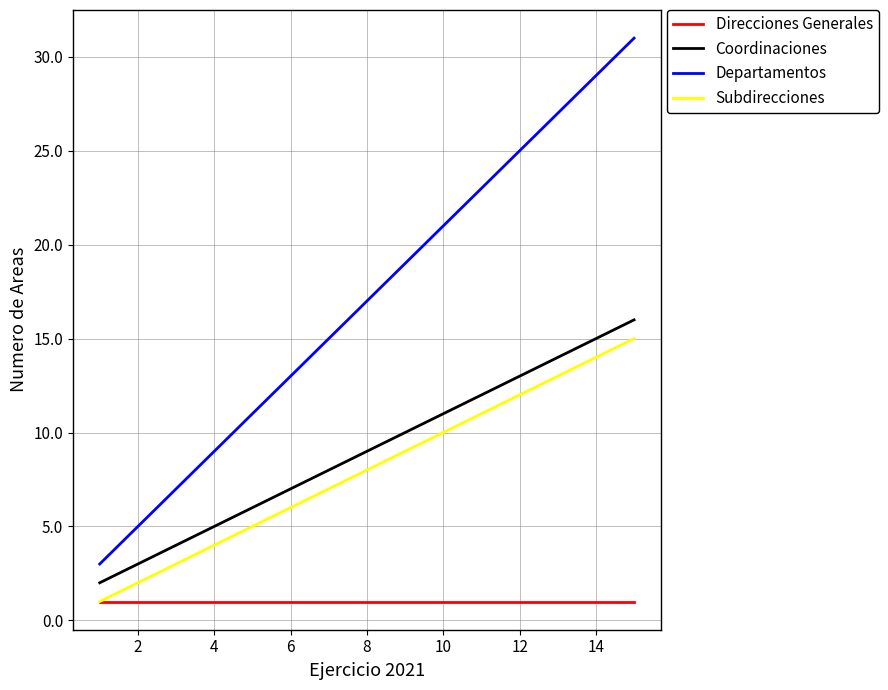

True or false: Departamentos and Coordinaciones intersect in this chart.

False